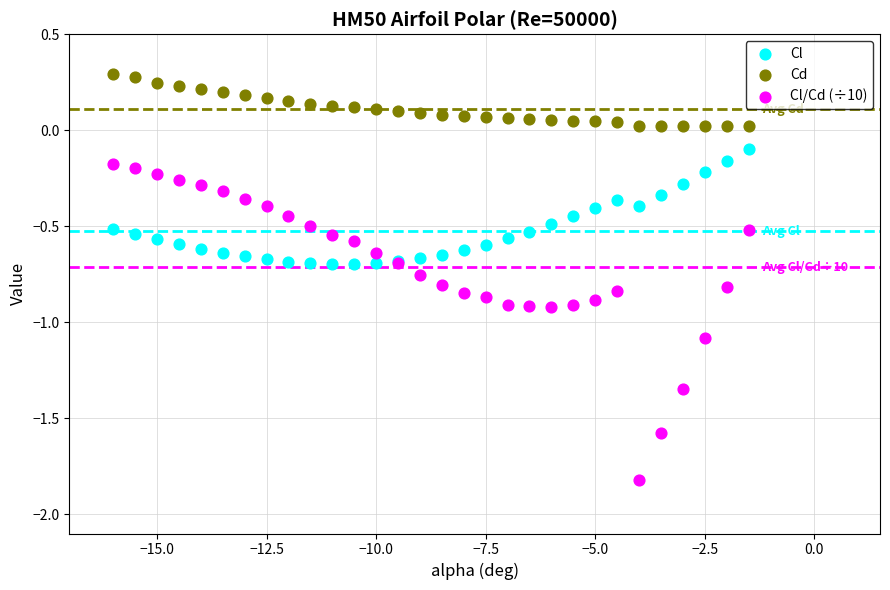

Which series reaches the minimum Y coordinate?

Cl/Cd (÷10)